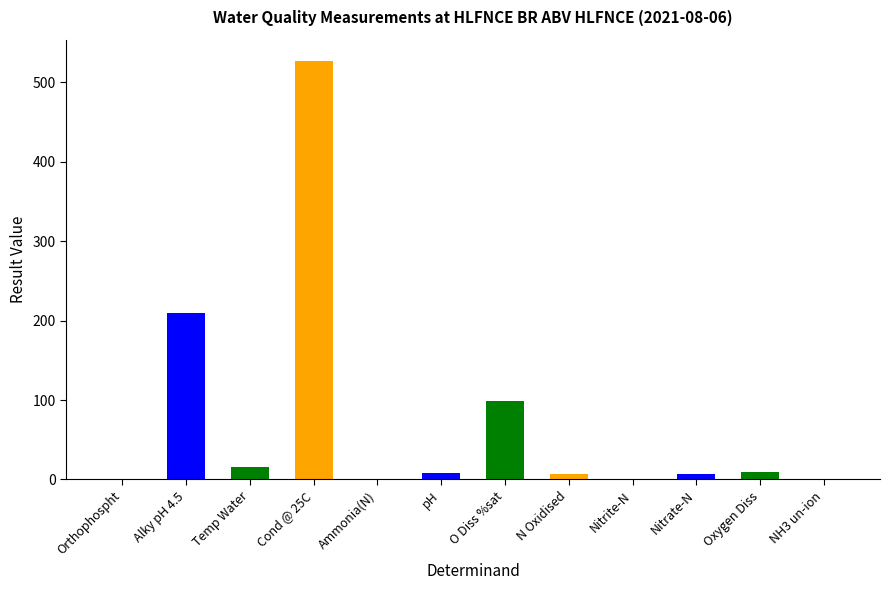

Are the bars grouped side by side (vs. stacked)?

No